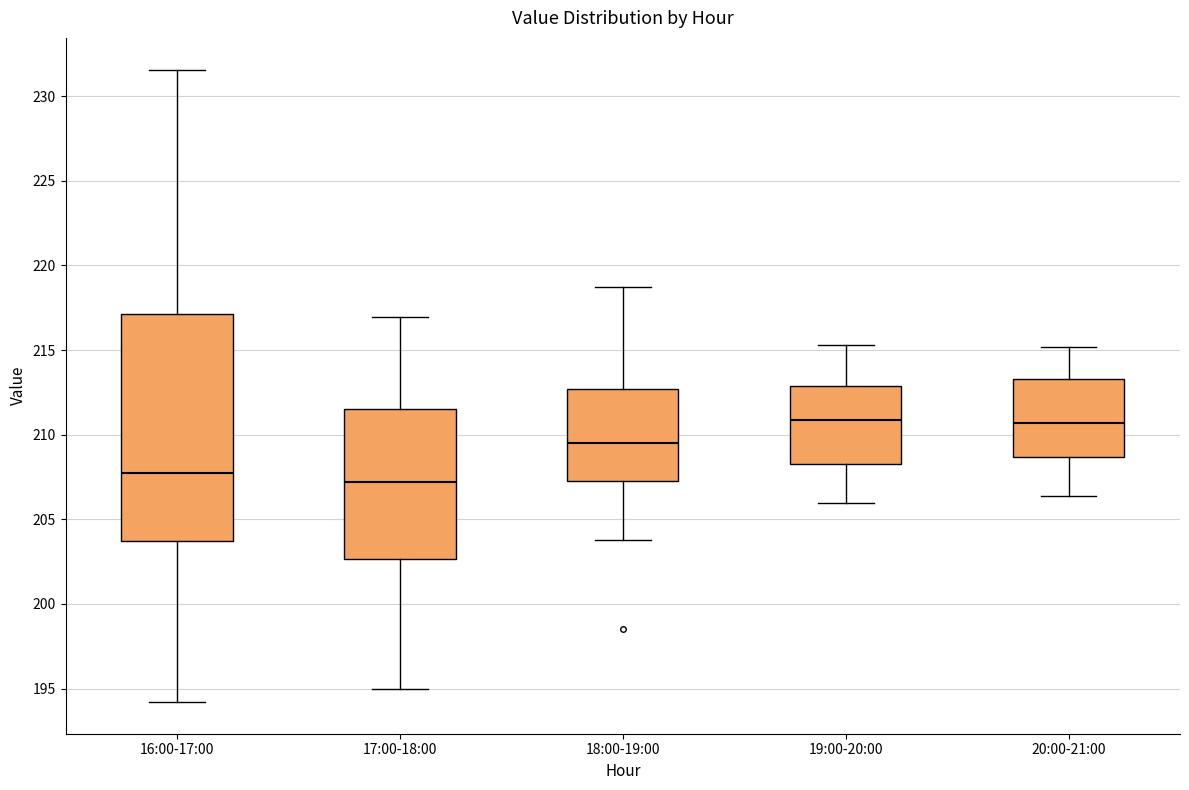

Comparing the boxes themselves (not the whiskers), which one is the tallest?

16:00-17:00